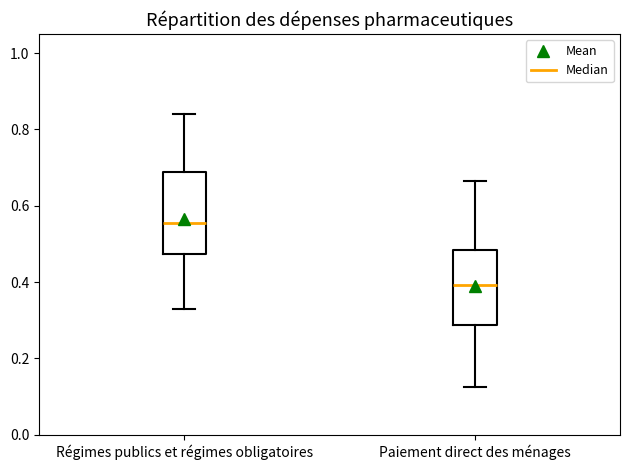

Which box's median line is the lowest?

Paiement direct des ménages